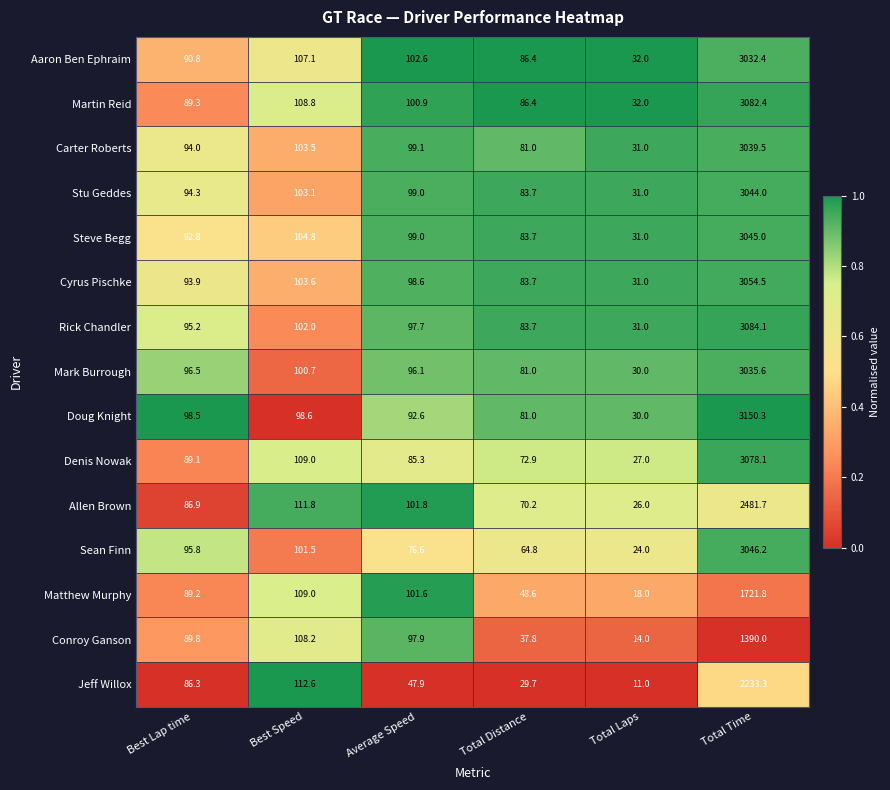

What is the average value of the Allen Brown series?

479.7